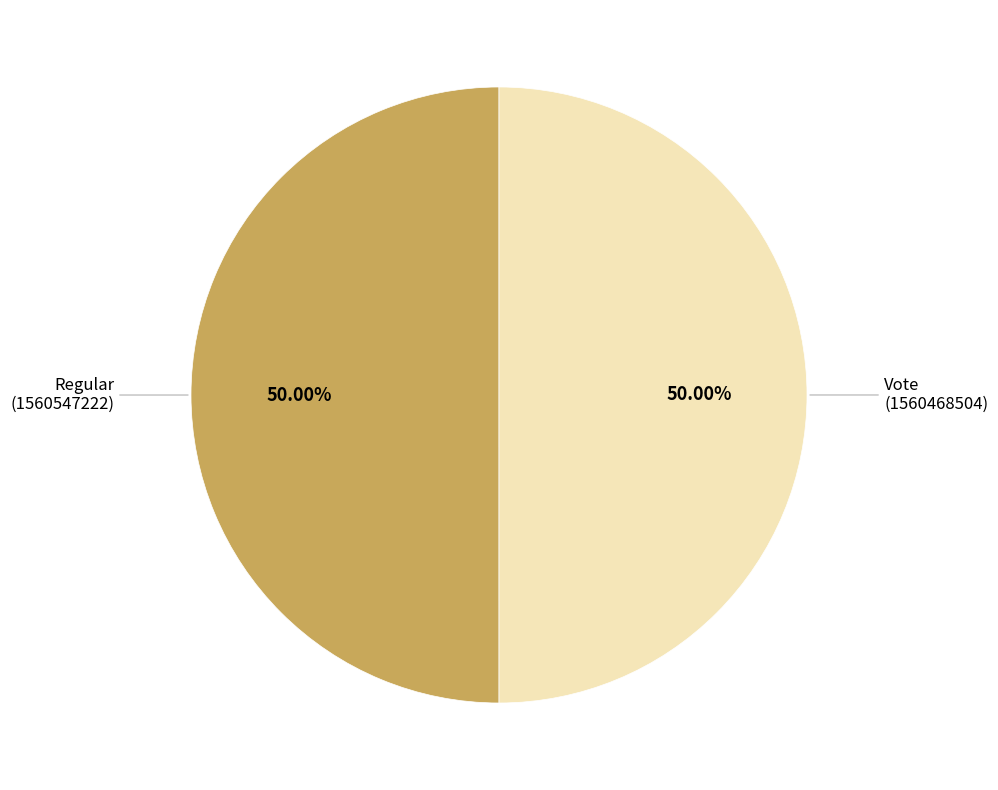

Combined, do Regular (1560547222) and Vote (1560468504) account for over 50%?

Yes